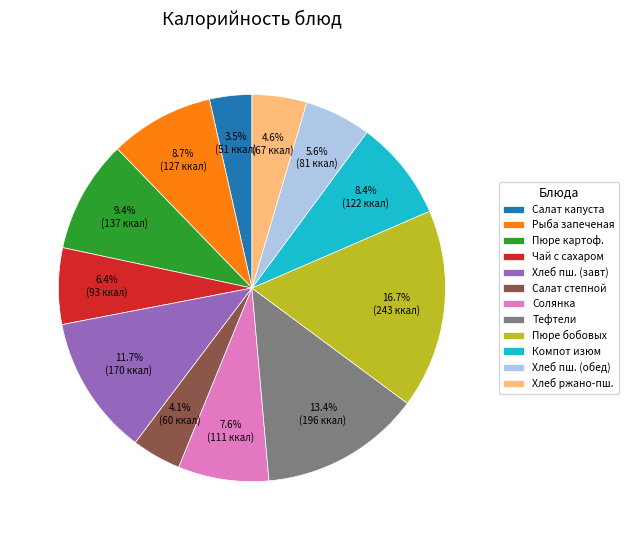

Approximately how many times larger is the value at Хлеб ржано-пш. compared to Компот изюм?

0.5